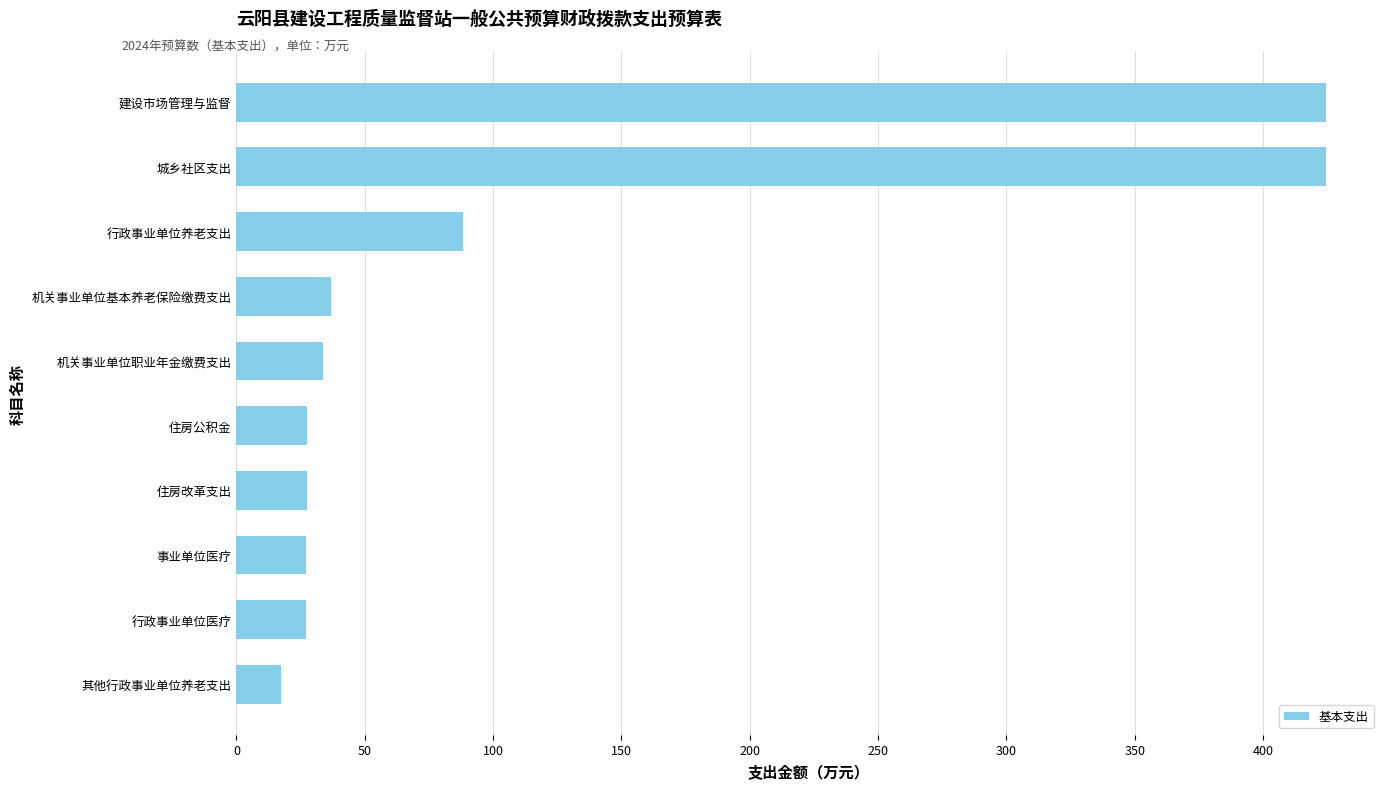

Is it true that the value at 行政事业单位医疗 is 48.8?

False